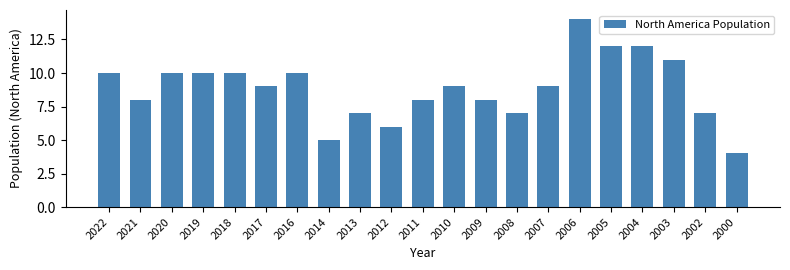

True or false: the data shows 8 at 2014.

False